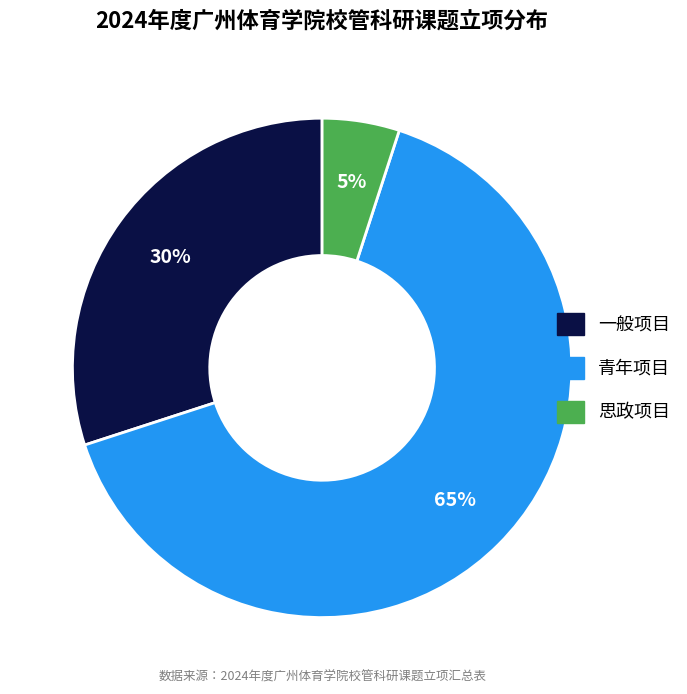

Which has a higher value, 青年项目 or 思政项目?

青年项目